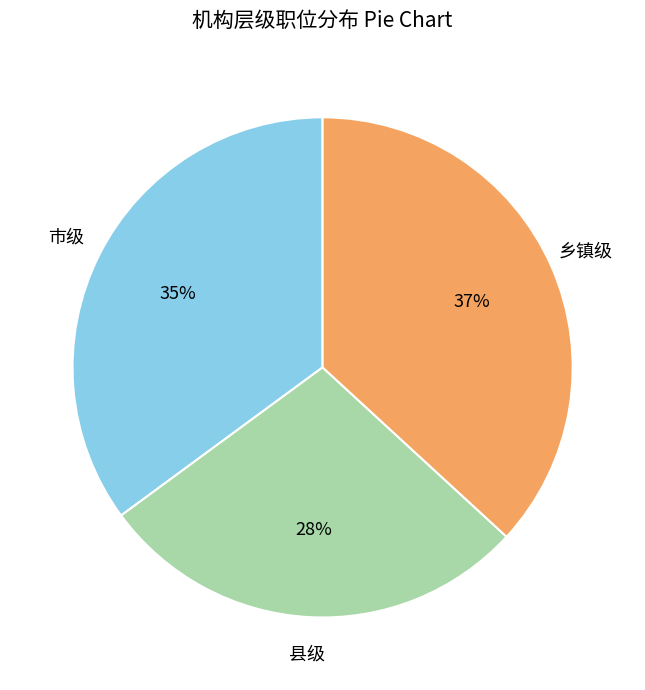

Is there a majority slice in this chart?

No